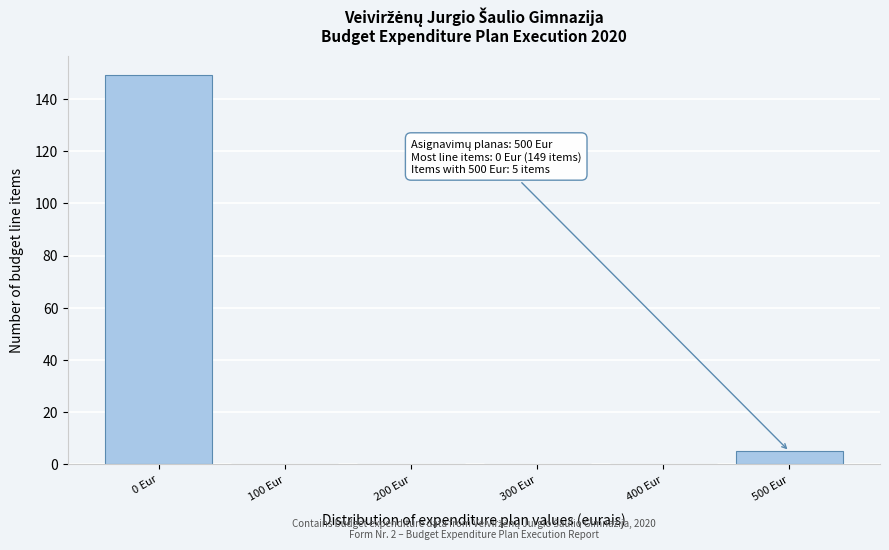

Over which range of the x-axis is the bar tallest?

-50 to 50